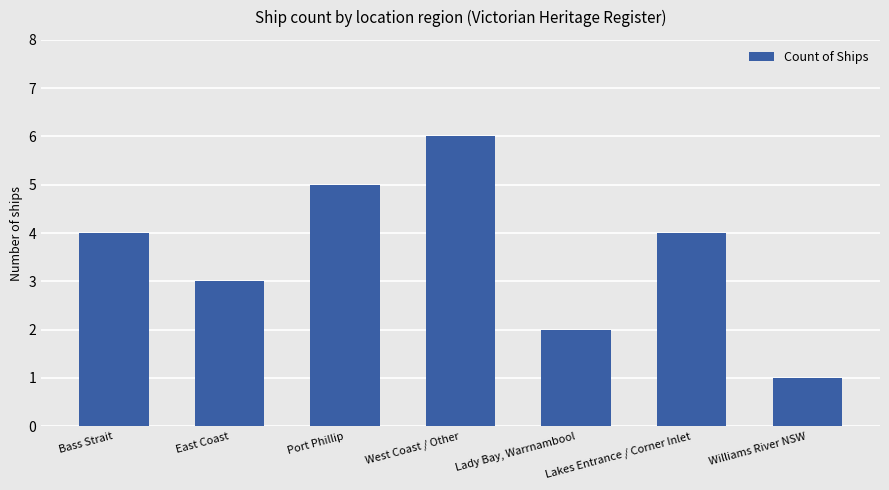

True or false: the data shows 4 at Bass Strait.

True